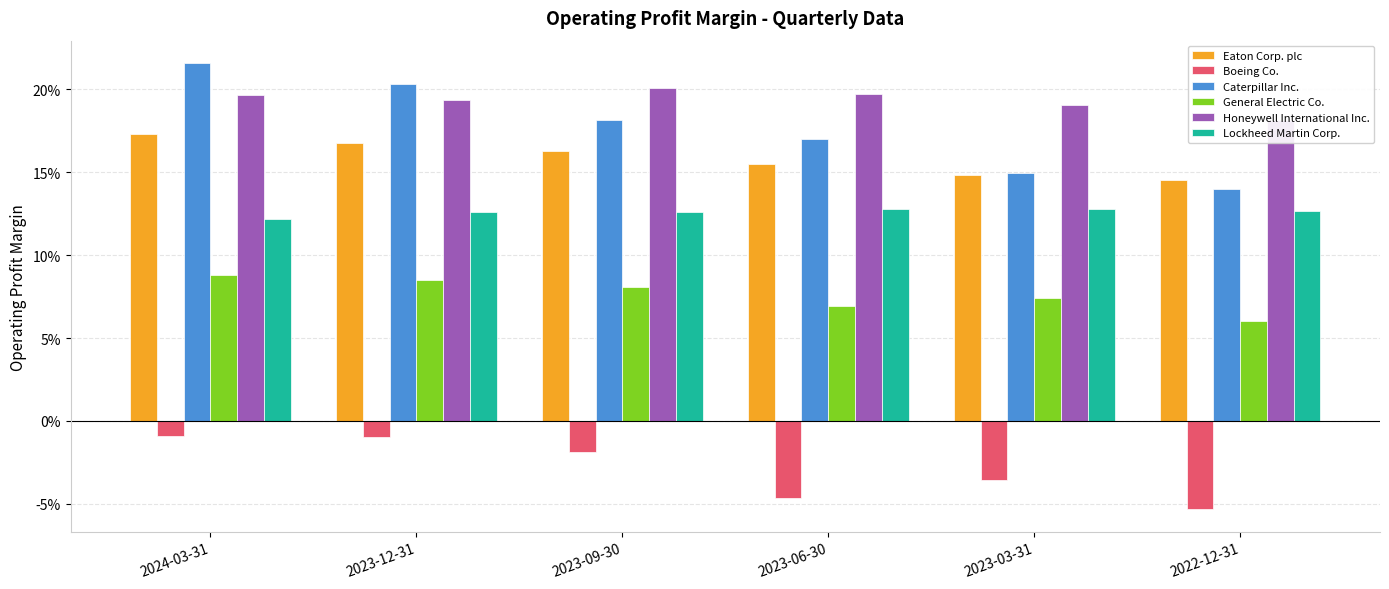

At which label is Boeing Co. closest to 0?

2024-03-31